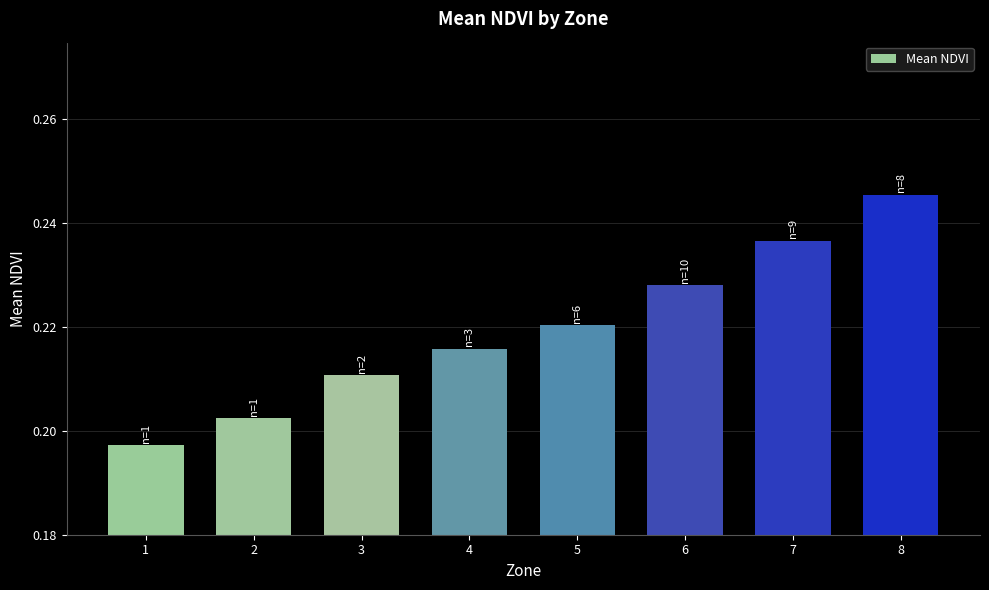

At which label is the value closest to 0?

1